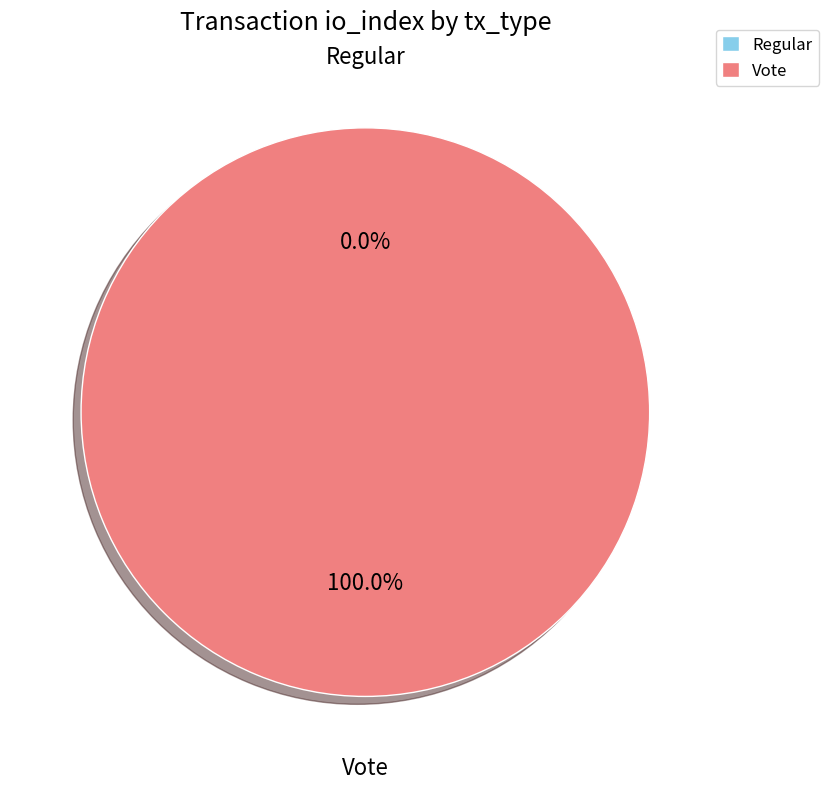

How many segments does this pie chart have?

2